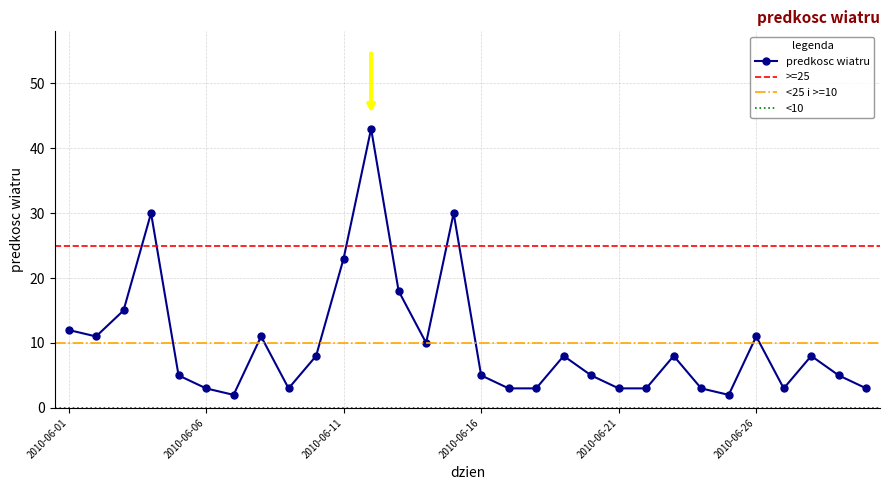

The value at 2010-06-11 is 30. True or false?

False